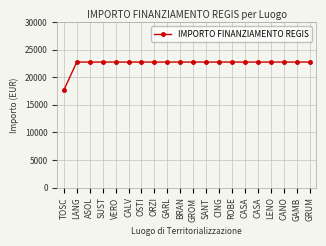

Reading left to right, extract all data points from this chart.

TOSC=17674.8	LANG=22750.0	ASOL=22750.0	SUST=22750.0	VERO=22750.0	CALV=22750.0	OSTI=22750.0	ORZI=22750.0	GARL=22750.0	BRAN=22750.0	GROM=22750.0	SANT=22750.0	CING=22750.0	ROBE=22750.0	CASA=22750.0	CASA=22750.0	LENO=22750.0	CANO=22750.0	GAMB=22750.0	GRUM=22750.0